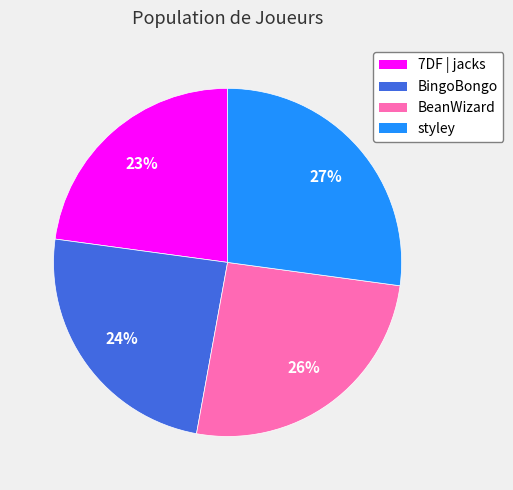

Is there a majority slice in this chart?

No